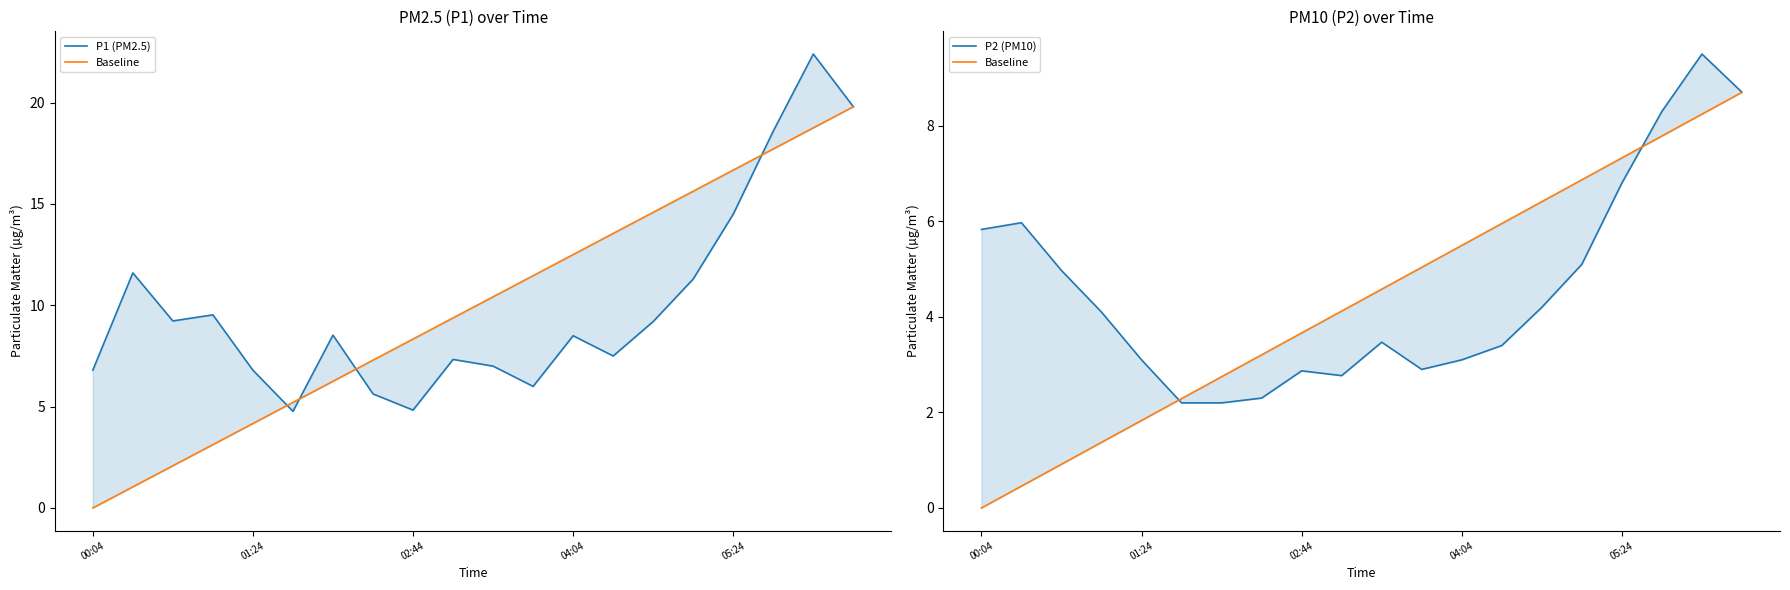

Which series has the widest spread of values?

P1 (PM2.5)